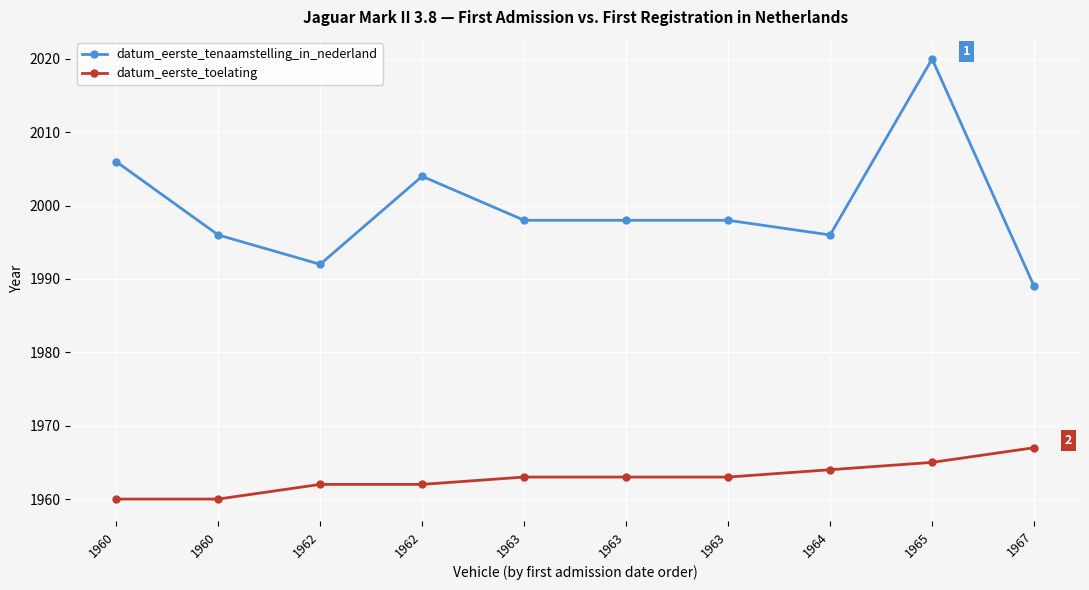

What is the difference between the highest and lowest values at 1960?

46